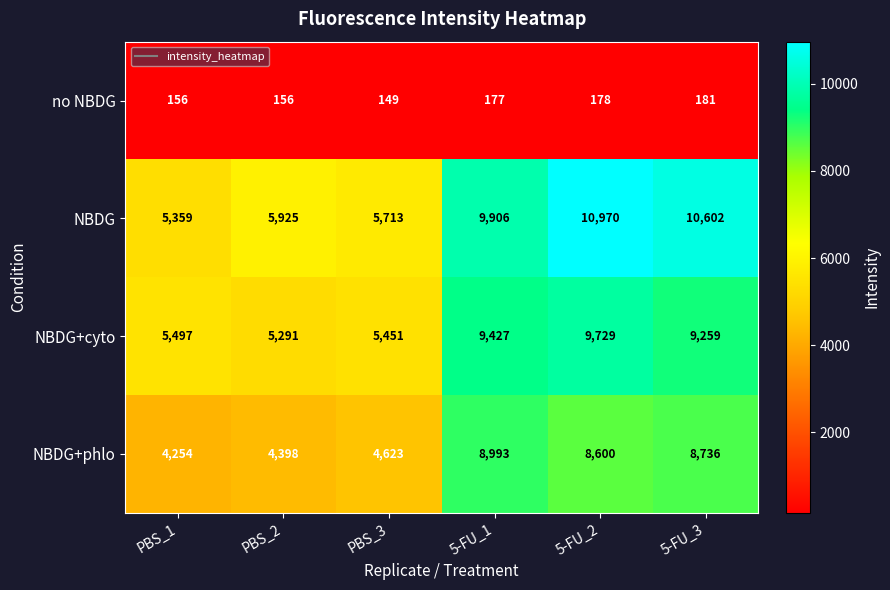

Read the NBDG value at 5-FU_2, to the nearest 100.

11000